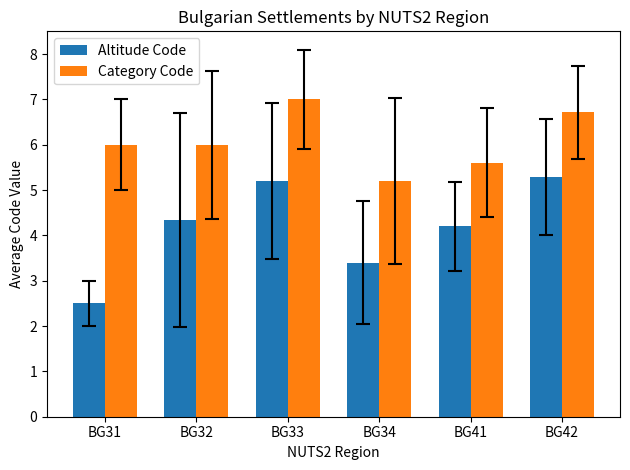

At which label does Altitude Code first exceed 4?

BG32